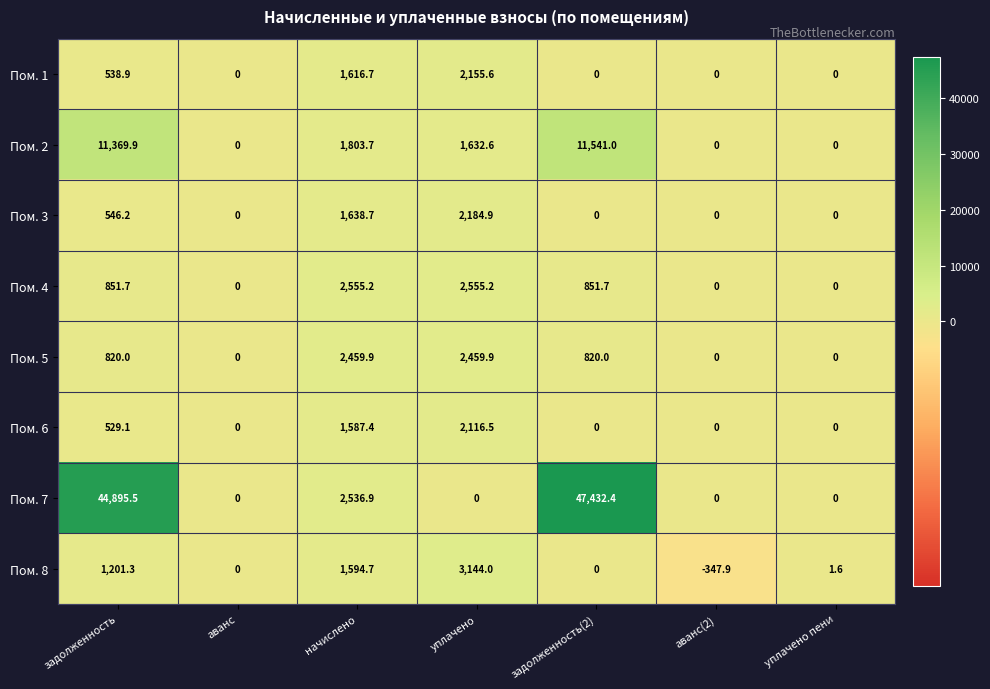

What is the spread (max minus min) of values at уплачено пени?

1.6